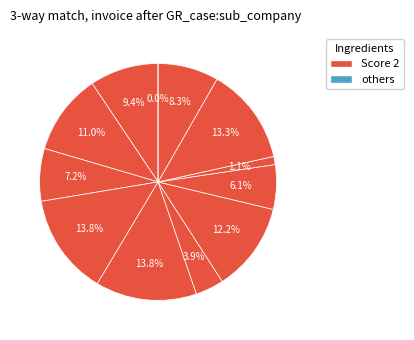

Count the number of slices in the pie.

12